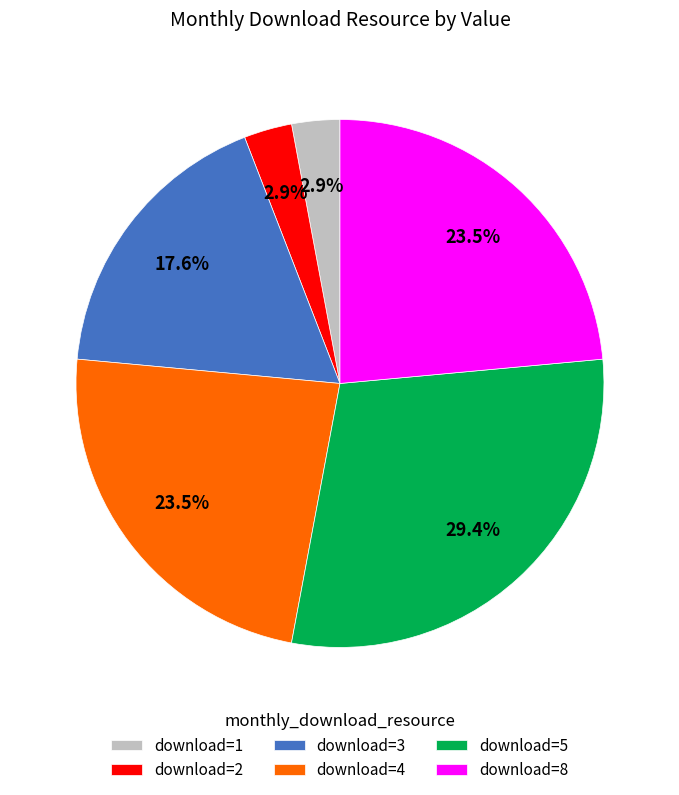

What is the largest slice in the pie chart?

download=5